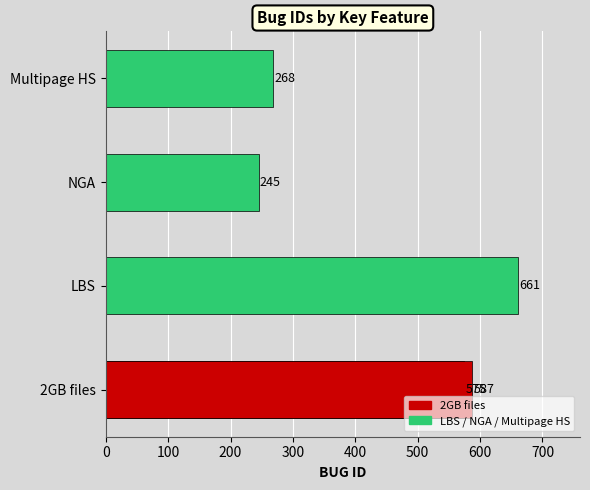

What is the difference between the second highest and second lowest values?

319